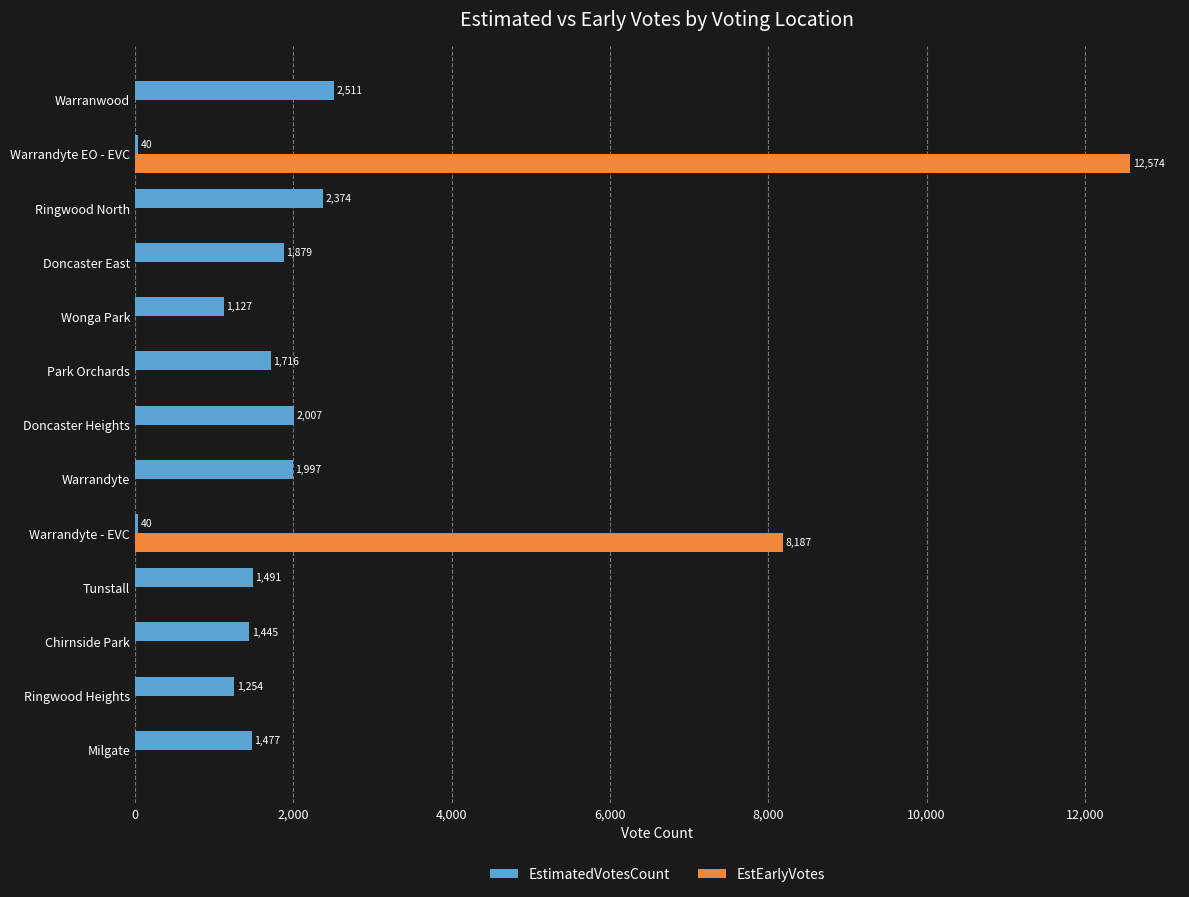

Between Doncaster East and Warrandyte EO - EVC, which series saw the biggest shift?

EstEarlyVotes